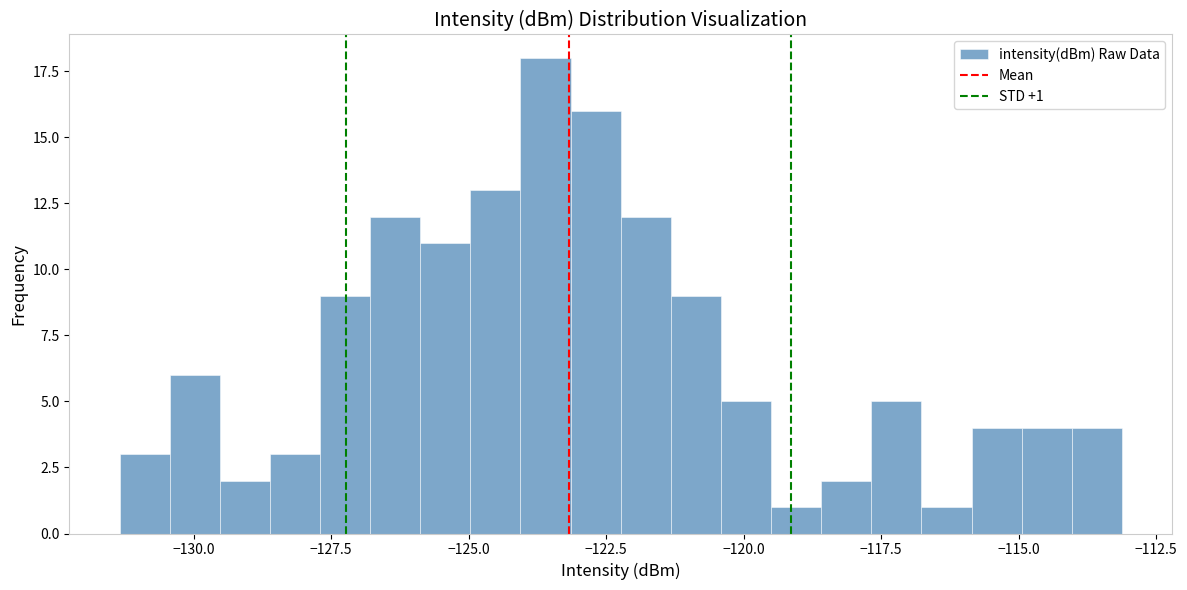

Read against the x-axis, roughly where is the centre of the tallest bar?

-123.5